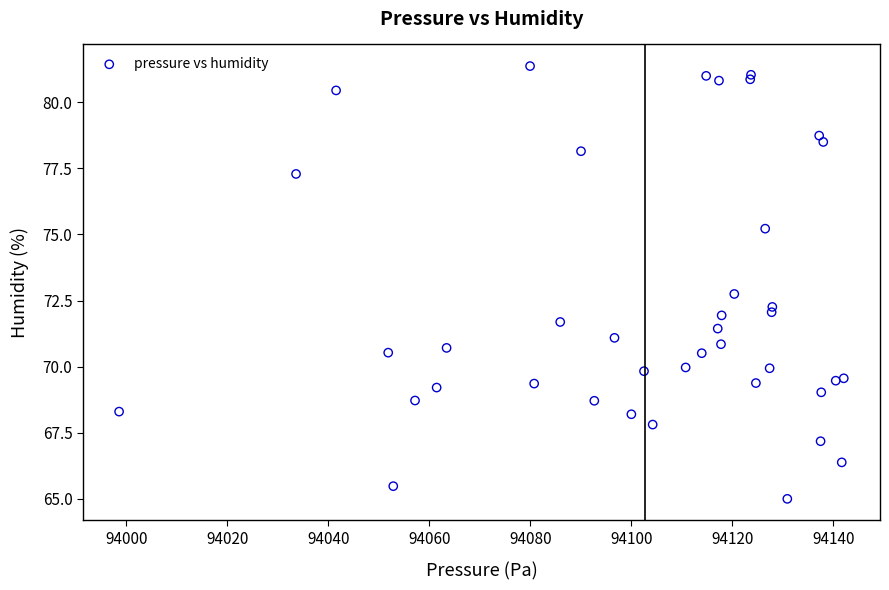

What Y value in the scatter plot is closest to 73?

72.8